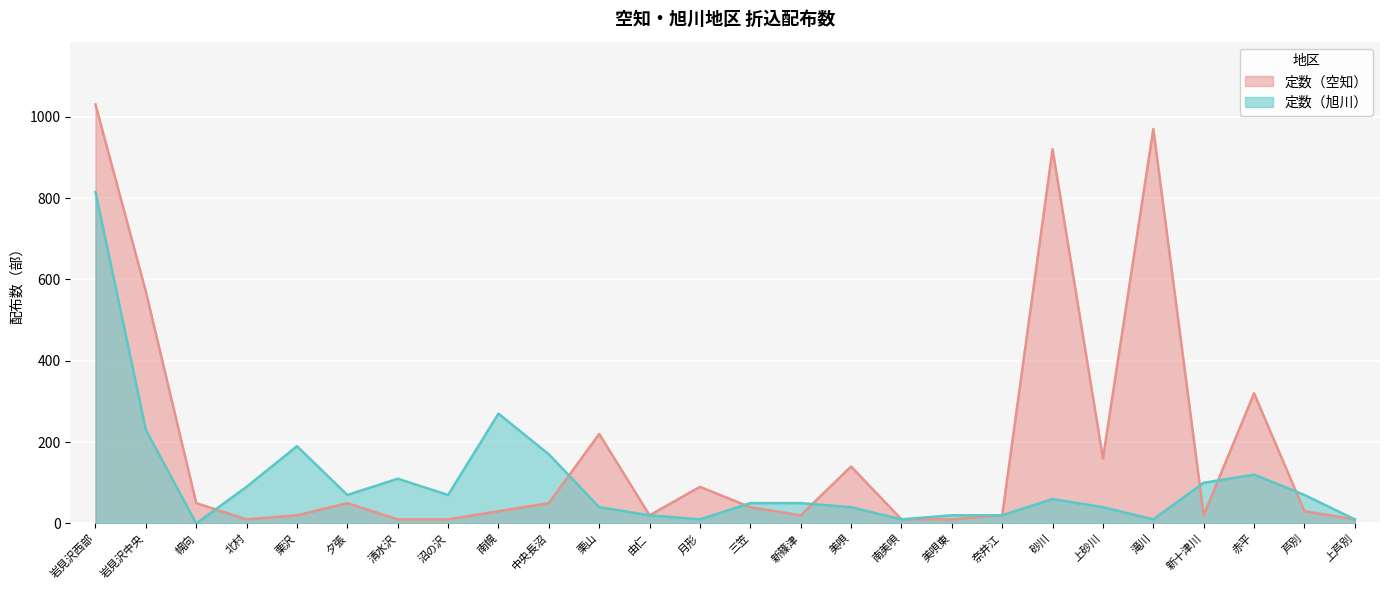

How many values in the 定数（空知） series are below 40?

13